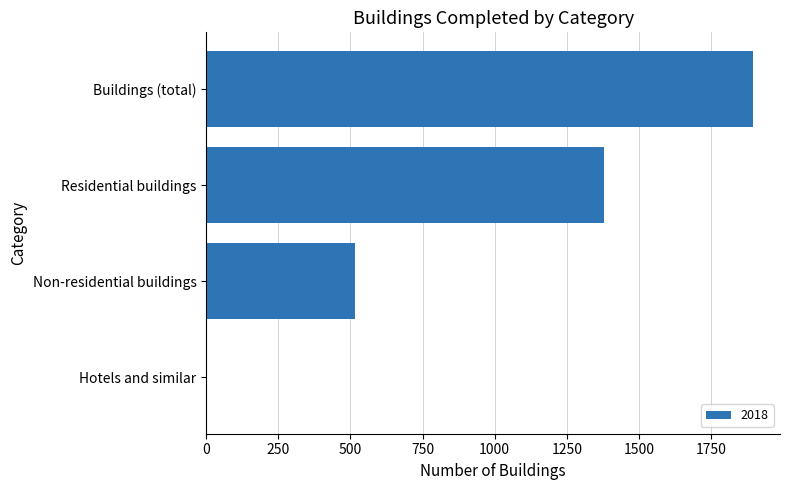

At which label is the value closest to 948?

Residential buildings